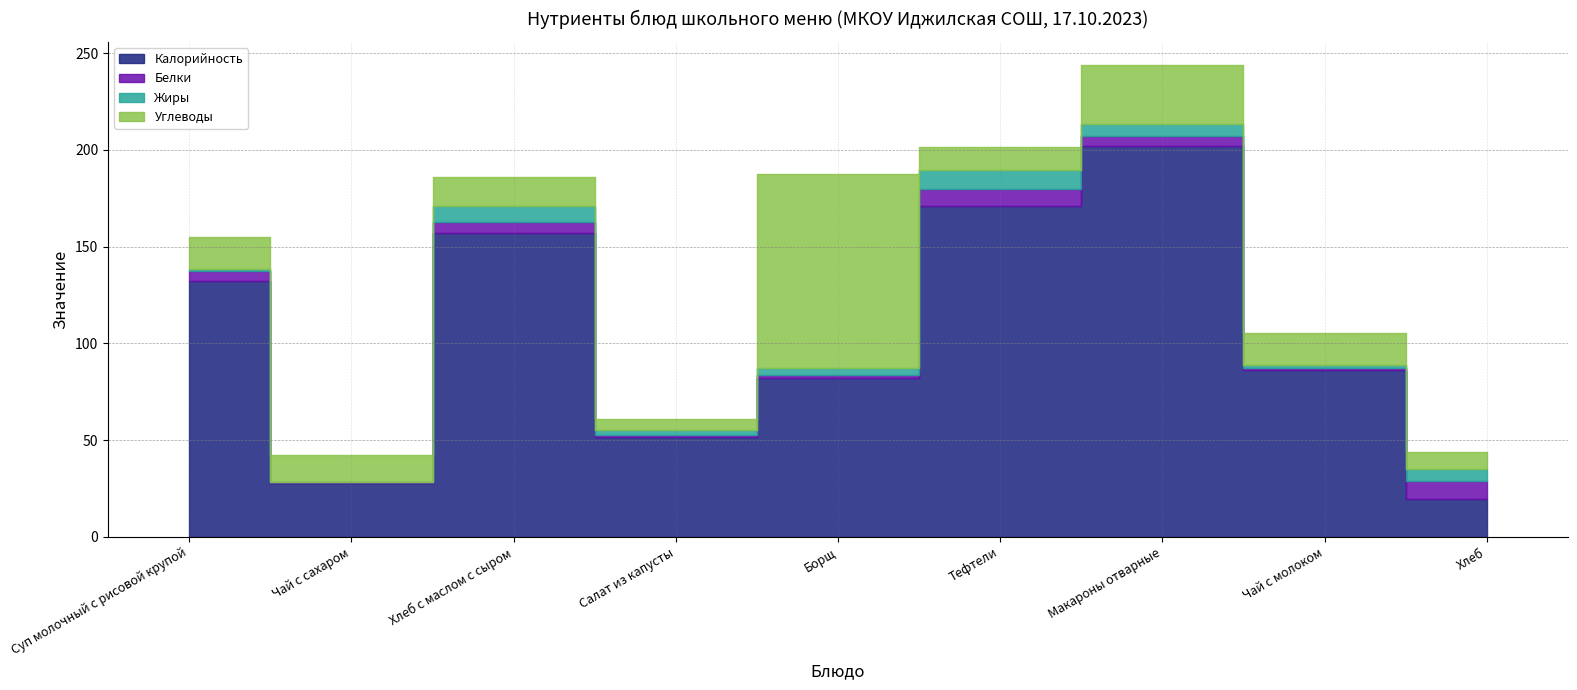

True or false: Белки and Калорийность cross at least once.

False